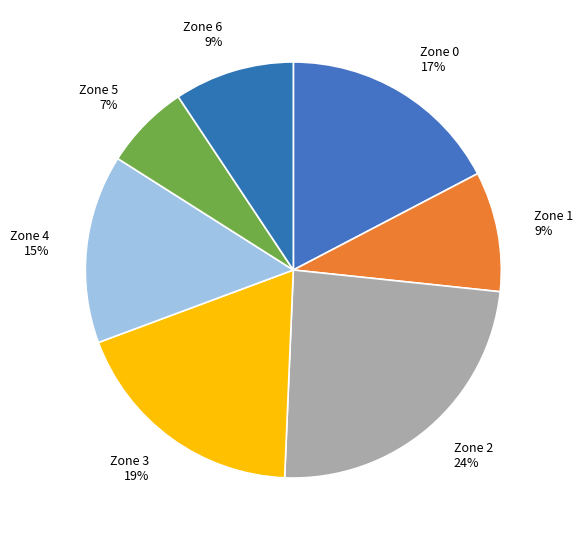

Which category has the biggest portion of the pie?

Zone 2